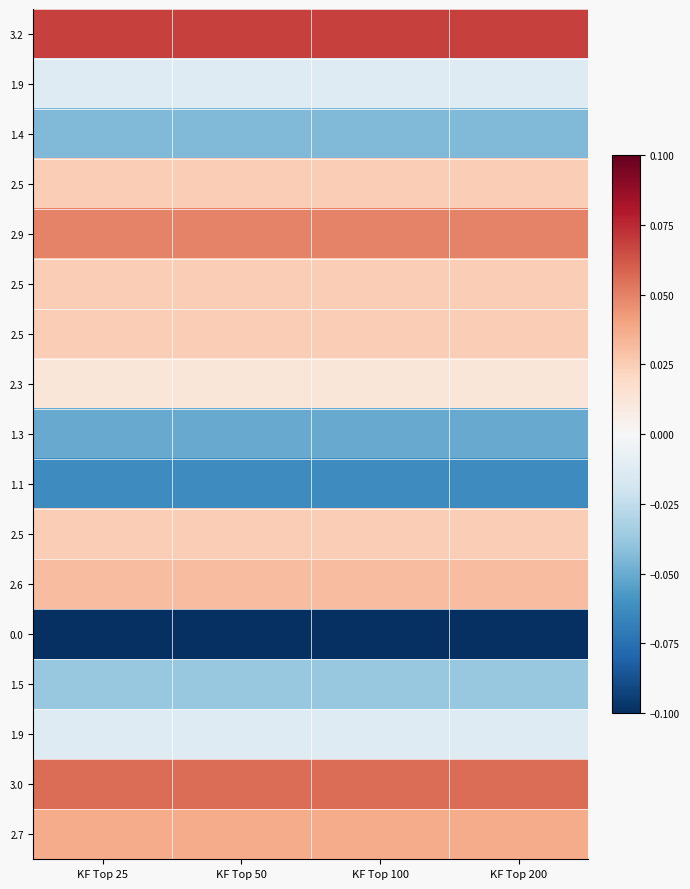

At how many categories does at least one series exceed 0?

4